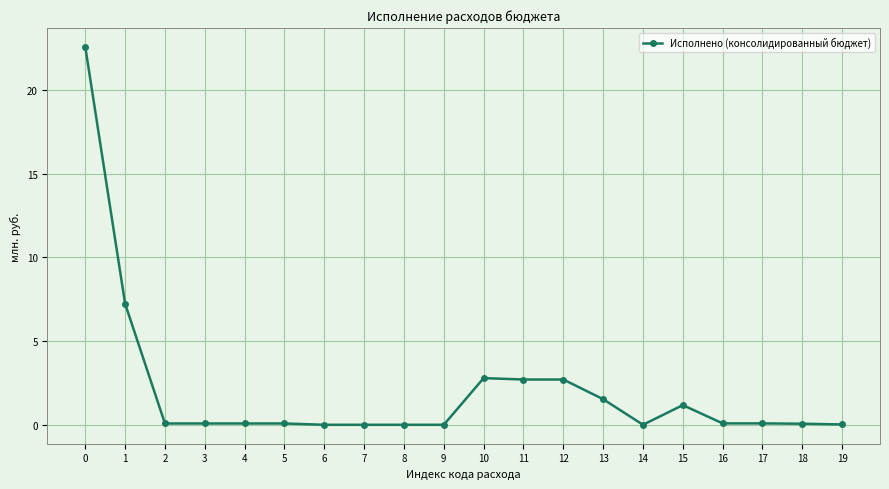

Is it true that the value at 12 is 4.3?

False